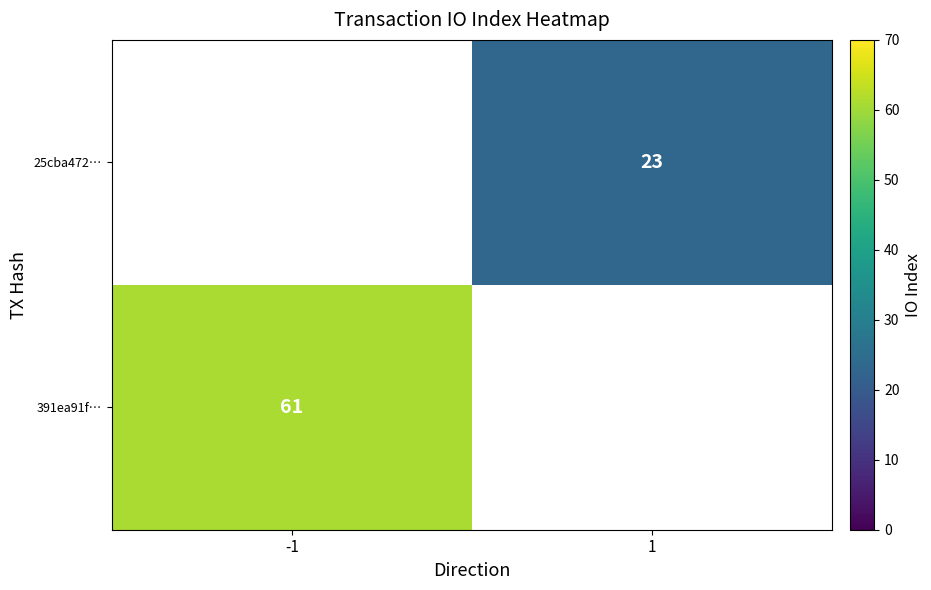

Is it true that 391ea91f… equals 61 at -1?

True